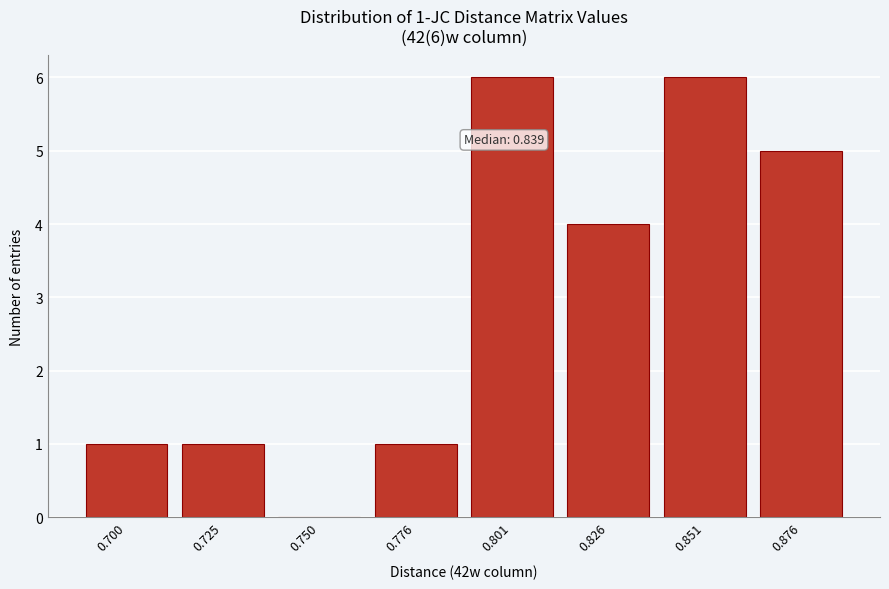

Reading left to right, extract all data points from this chart.

0.700=1	0.725=1	0.750=0	0.776=1	0.801=6	0.826=4	0.851=6	0.876=5